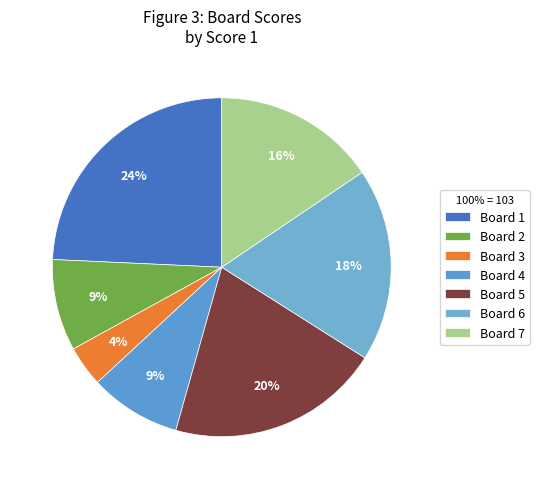

Count the number of slices in the pie.

7